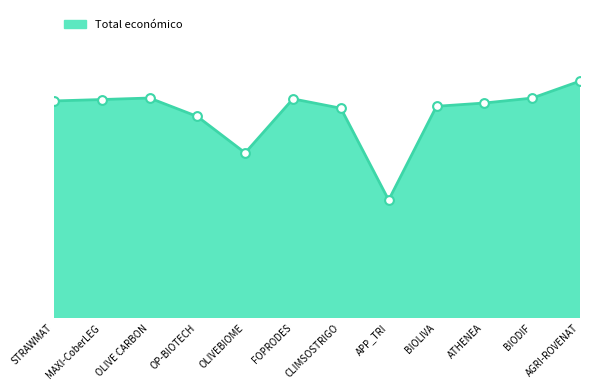

Which has a higher value, MAXI-CoberLEG or APP_TRI?

MAXI-CoberLEG